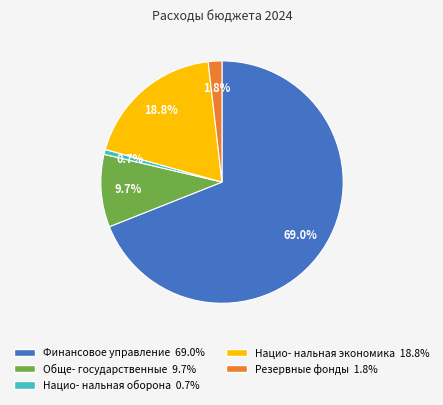

Does any single category account for the majority?

Yes